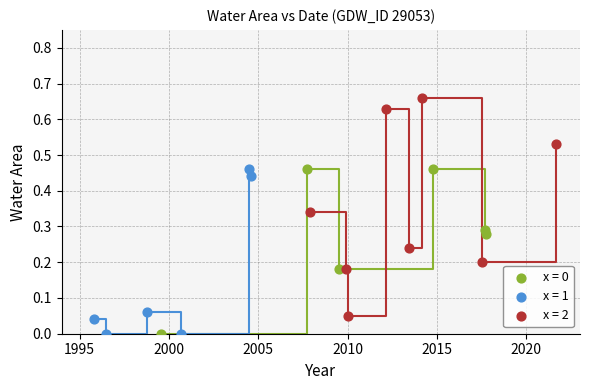

Which series has the largest Y range (max minus min)?

x = 2